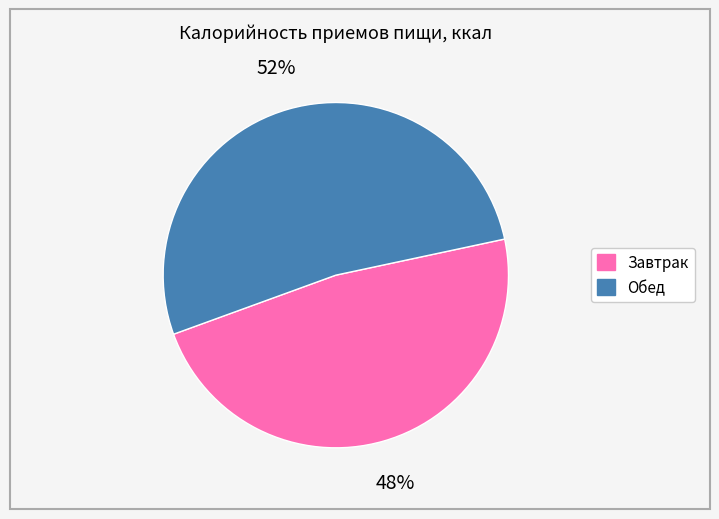

How many segments does this pie chart have?

2